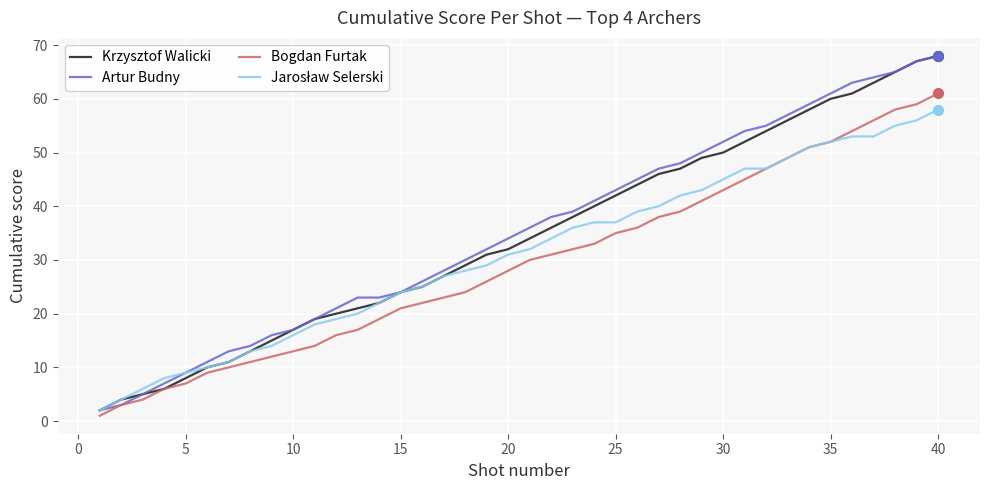

What is the greatest value displayed?

68